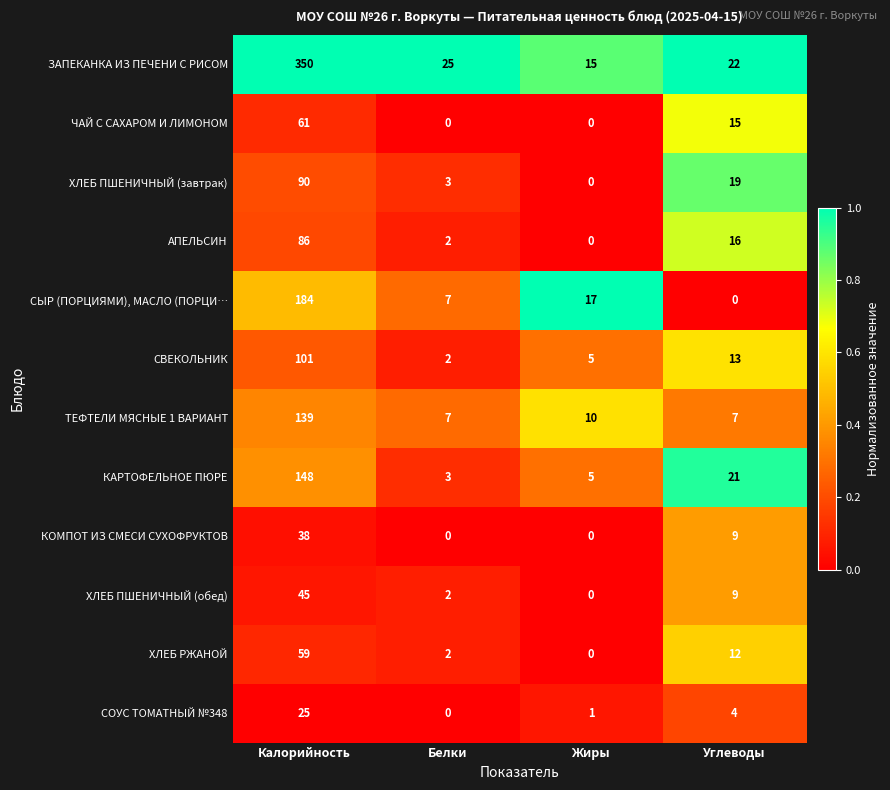

At which label does ТЕФТЕЛИ МЯСНЫЕ 1 ВАРИАНТ first exceed 10?

Калорийность